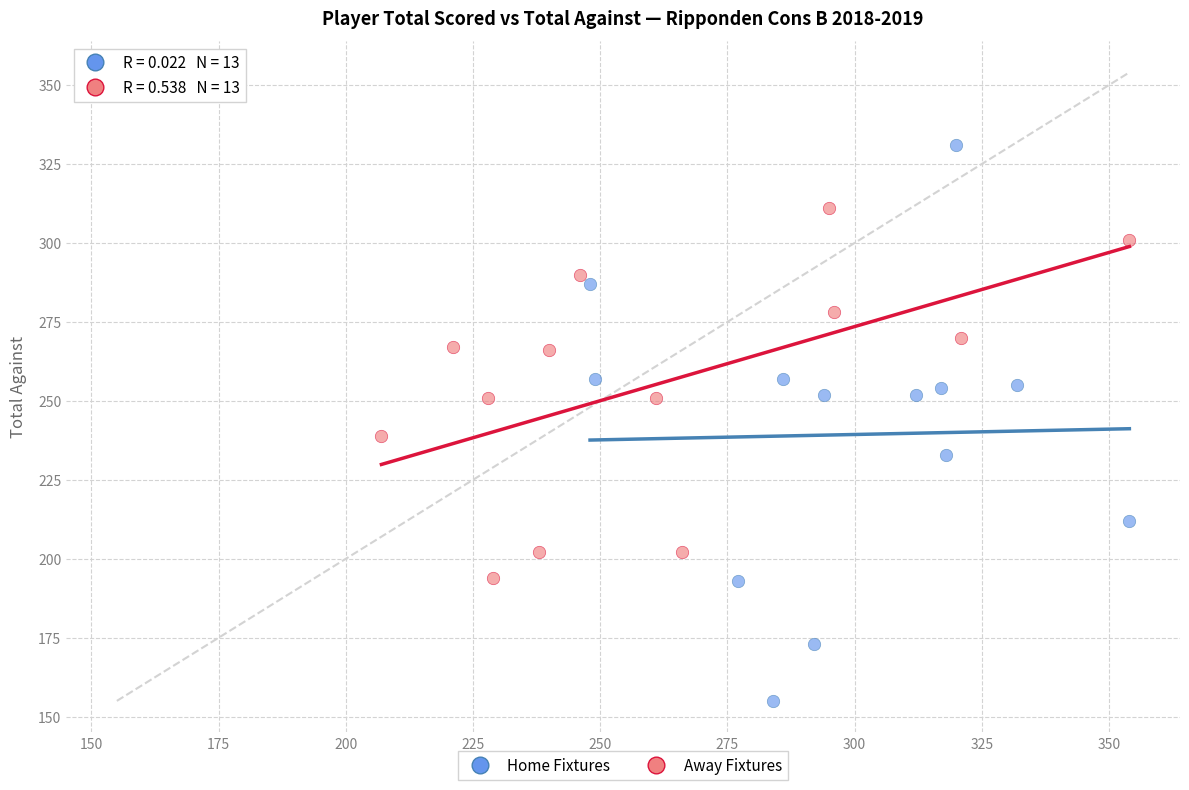

Which series reaches the maximum Y coordinate?

Home Fixtures